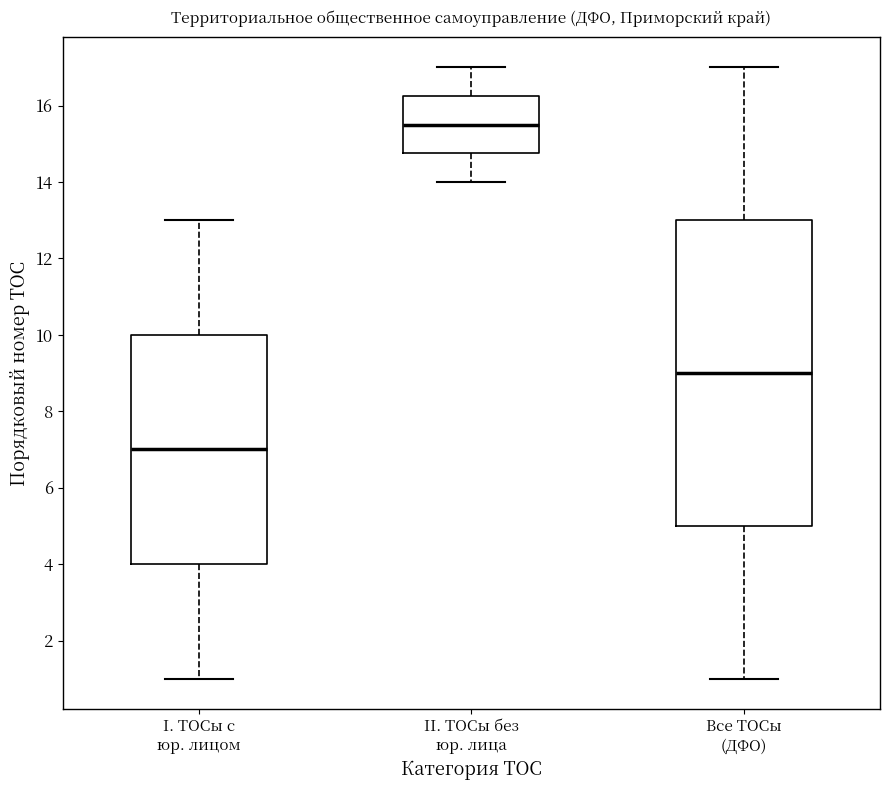

Which box has the lowest median line?

I. ТОСы с юр. лицом